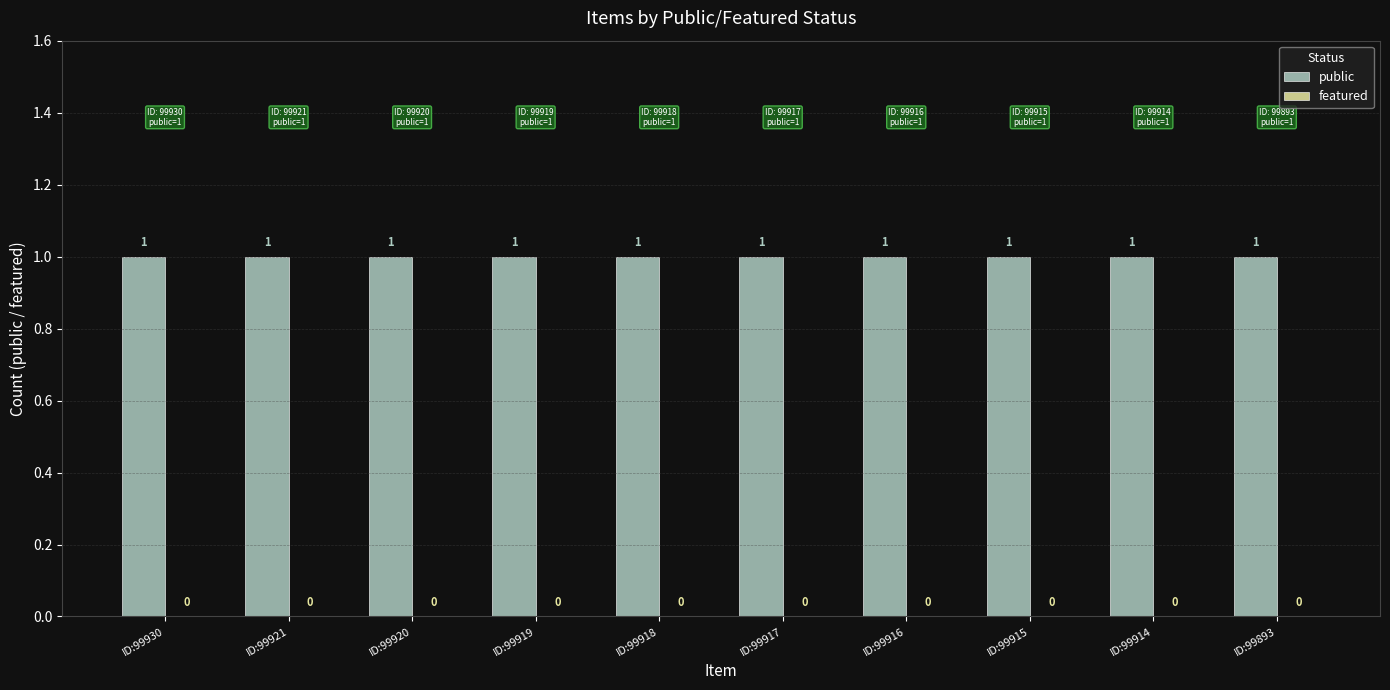

List the series in order of their peak value, lowest first.

featured, public